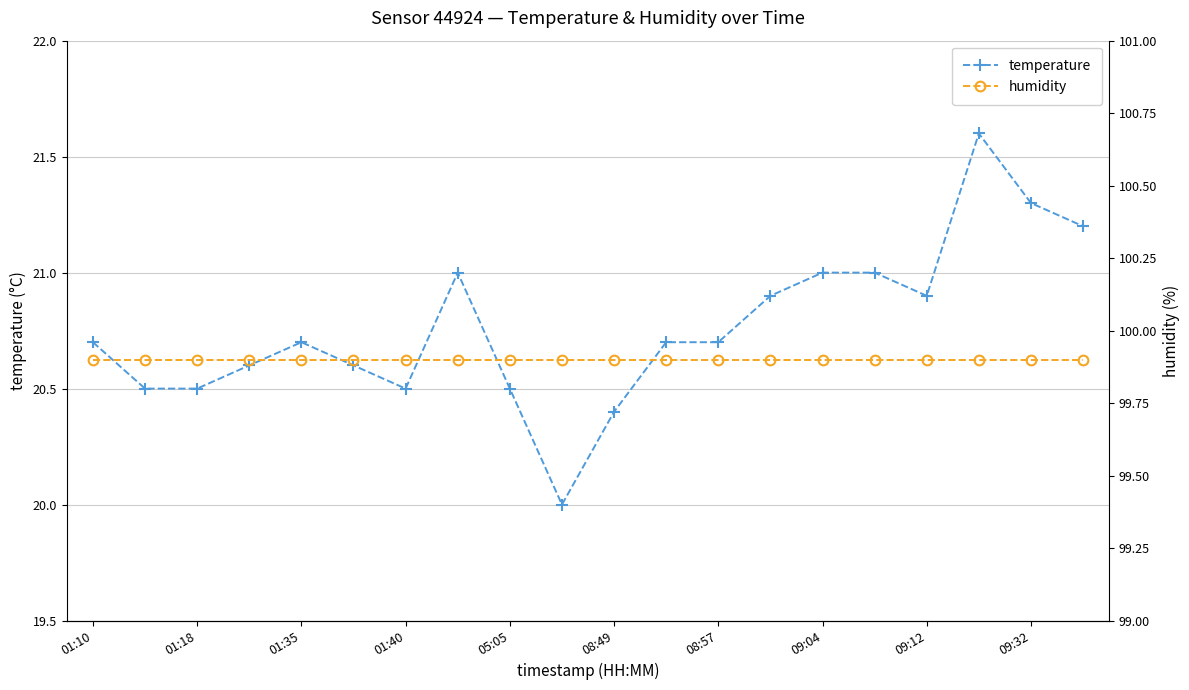

How many lines are shown in the chart?

2